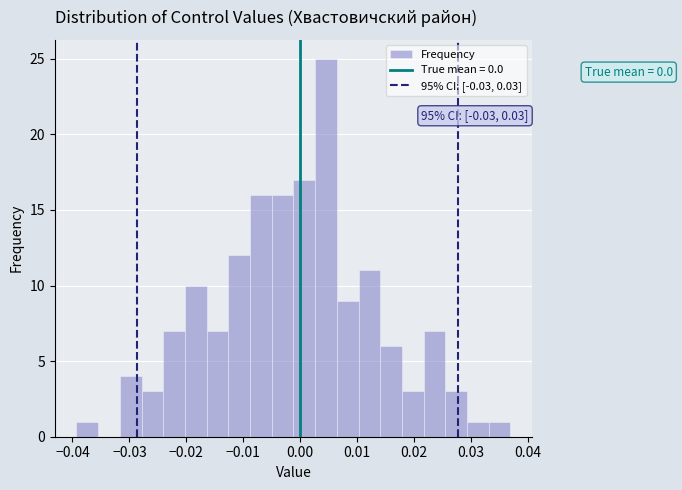

Around what value on the x-axis is the tallest bar? Give the approximate position of its centre, as read against the axis.

0.005